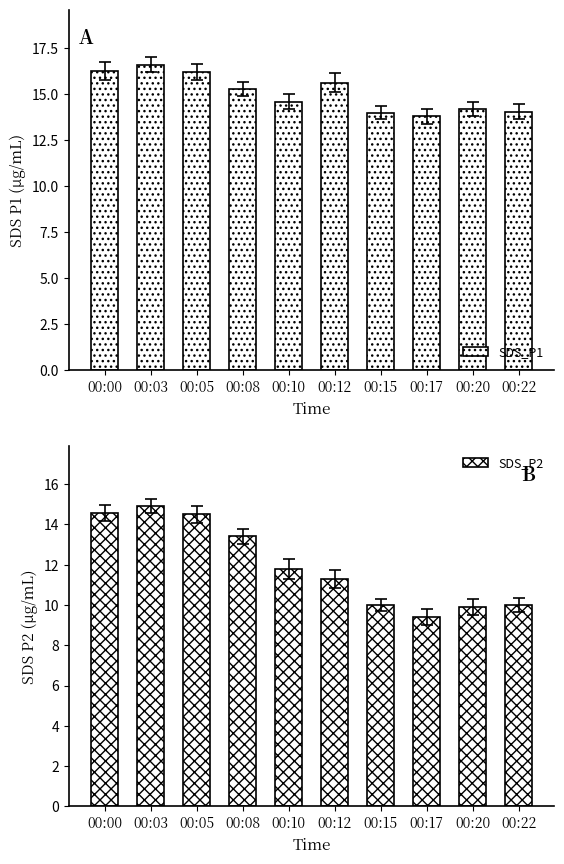

Is it true that SDS_P2 equals 10.0 at 00:15?

True